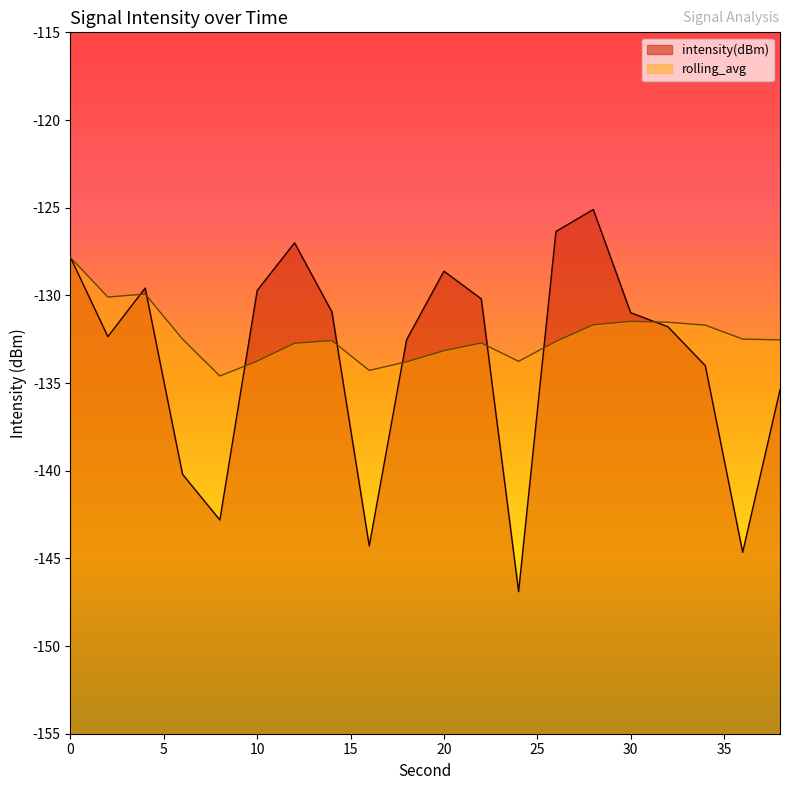

Reading right to left, list all the values displayed in this chart.

intensity(dBm): 38=-135.4	36=-144.7	34=-134.0	32=-131.8	30=-131.0	28=-125.1	26=-126.4	24=-146.9	22=-130.2	20=-128.6	18=-132.5	16=-144.3	14=-130.9	12=-127.0	10=-129.7	8=-142.8	6=-140.2	4=-129.6	2=-132.4	0=-127.8
rolling_avg: 38=-132.5	36=-132.5	34=-131.7	32=-131.5	30=-131.5	28=-131.7	26=-132.6	24=-133.8	22=-132.7	20=-133.2	18=-133.8	16=-134.3	14=-132.6	12=-132.7	10=-133.8	8=-134.6	6=-132.5	4=-129.9	2=-130.1	0=-127.8